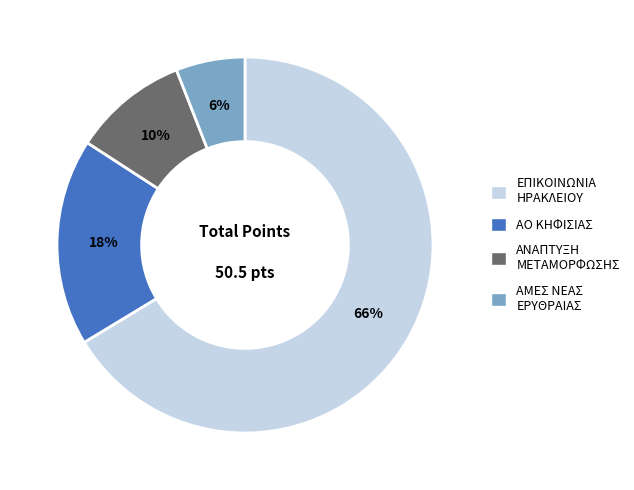

To the nearest percent, what is the average slice percentage?

25%